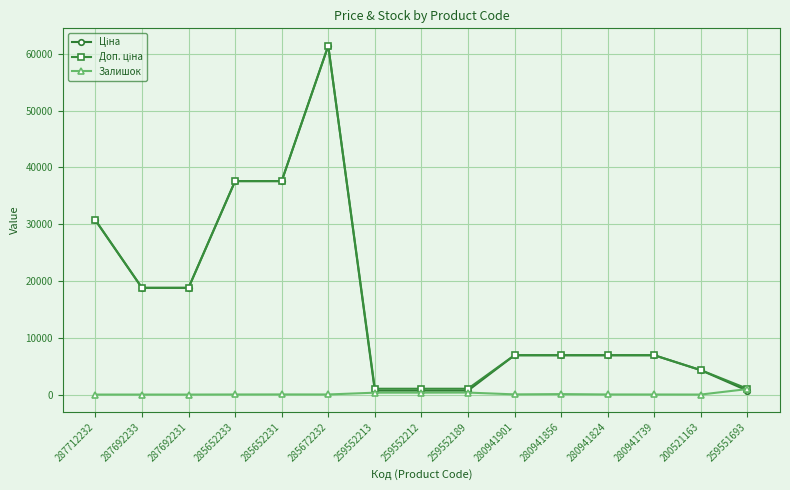

At which category is the sum across all series the highest?

285672232